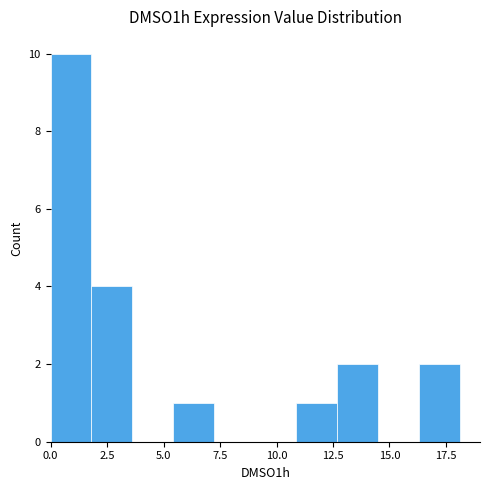

Around what value on the x-axis is the tallest bar? Give the approximate position of its centre, as read against the axis.

1.0